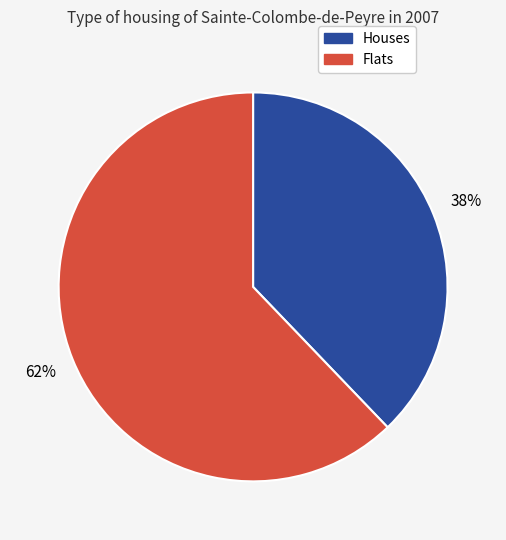

To the nearest percent, what is the average slice percentage?

50%